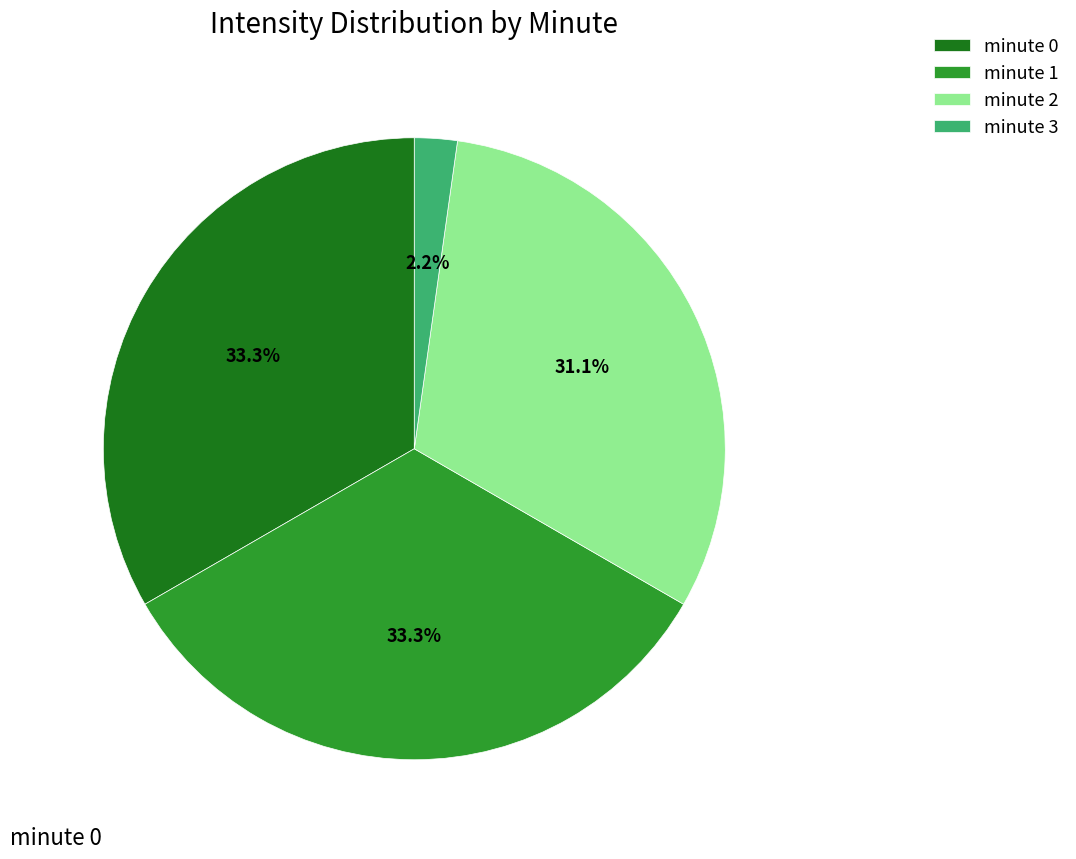

To the nearest percent, what is the difference between the largest and smallest slice percentages?

31%